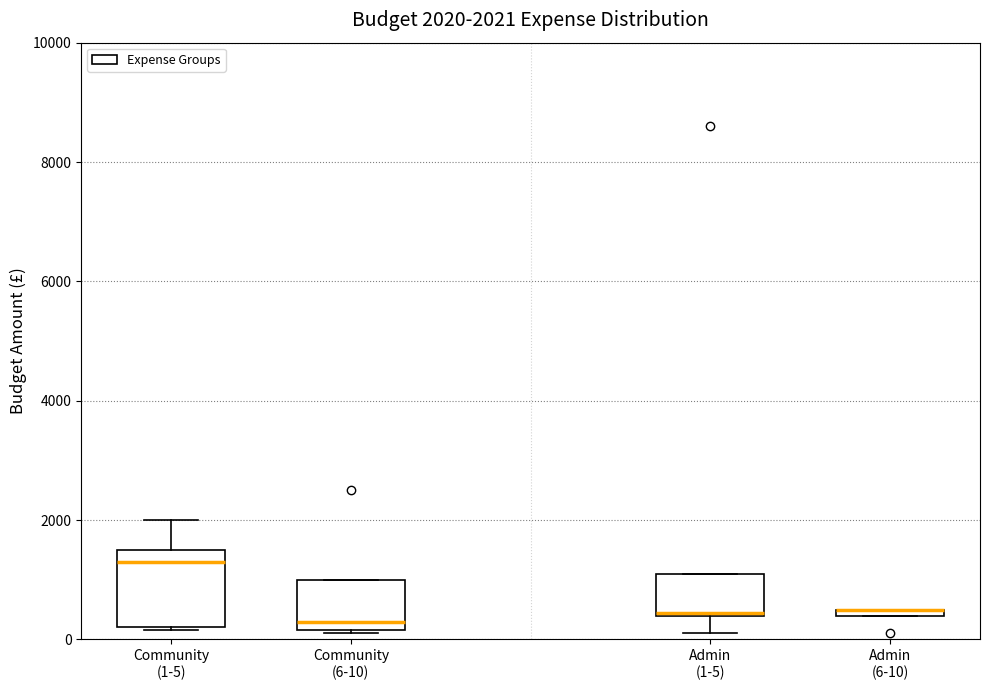

Comparing the boxes themselves (not the whiskers), which one is the tallest?

Community (1-5)